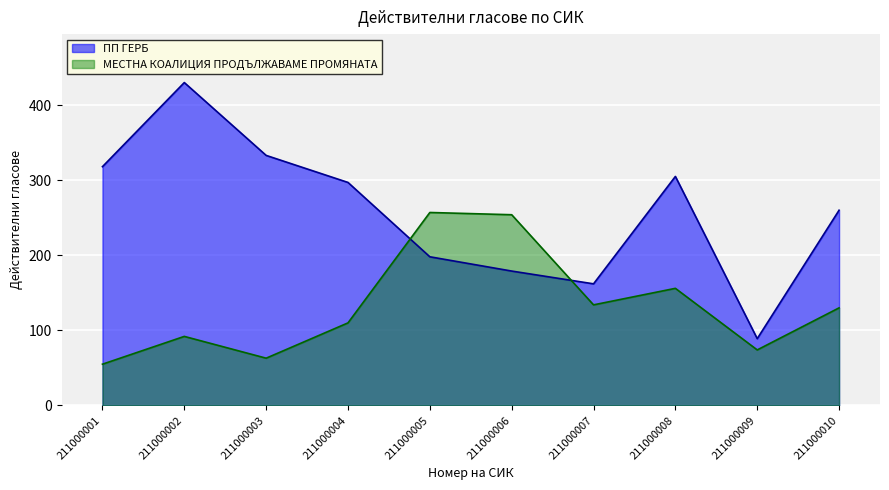

After their last crossing, which series has the higher values: ПП ГЕРБ or МЕСТНА КОАЛИЦИЯ ПРОДЪЛЖАВАМЕ ПРОМЯНАТА?

ПП ГЕРБ